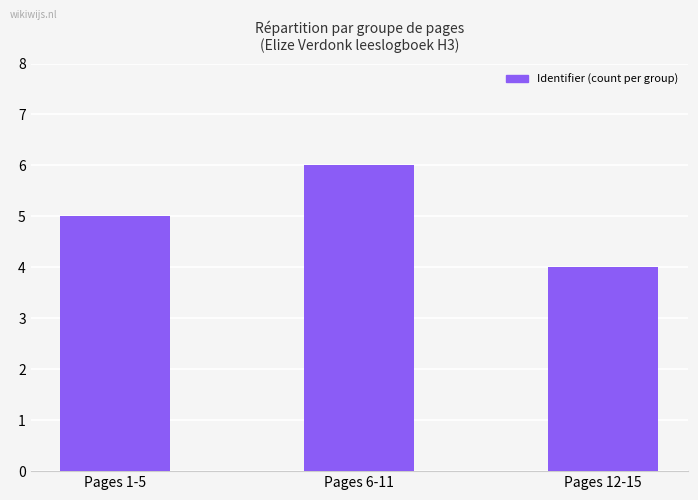

Rank the categories by value from highest to lowest.

Pages 6-11, Pages 1-5, Pages 12-15